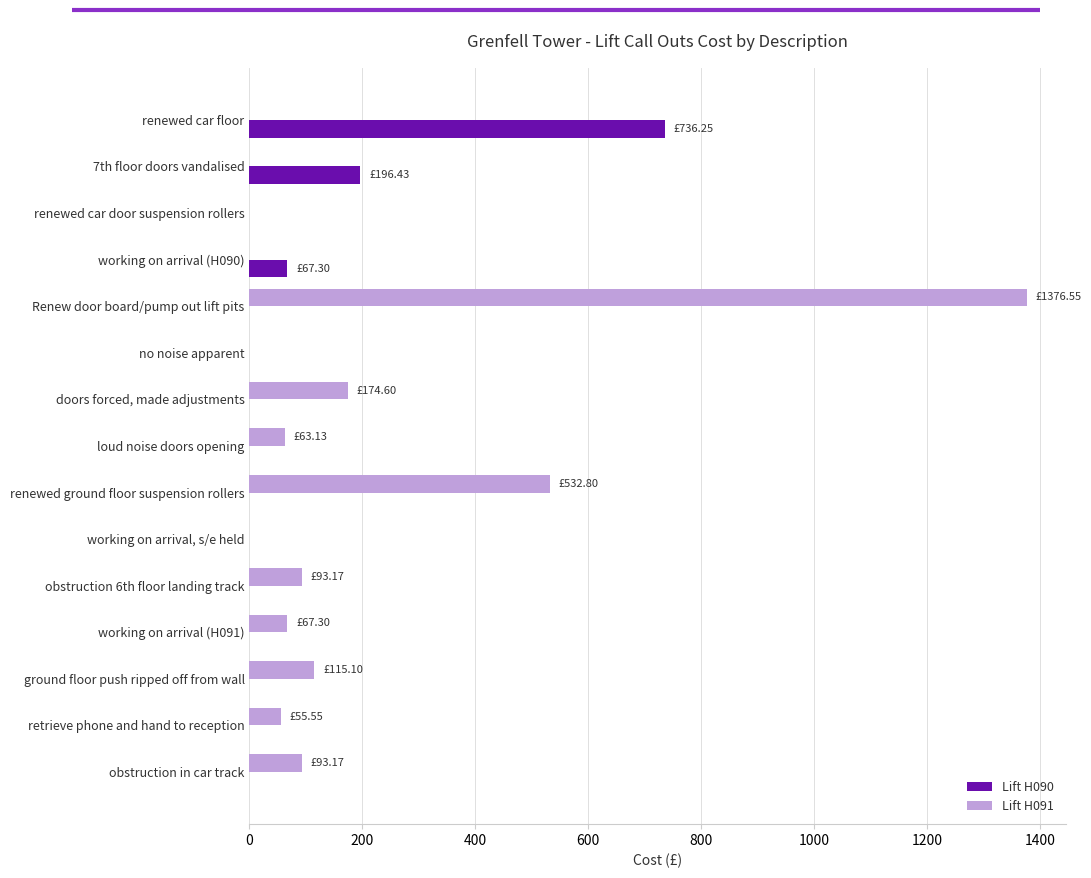

What is the sum of all Lift H091 values?

2571.4